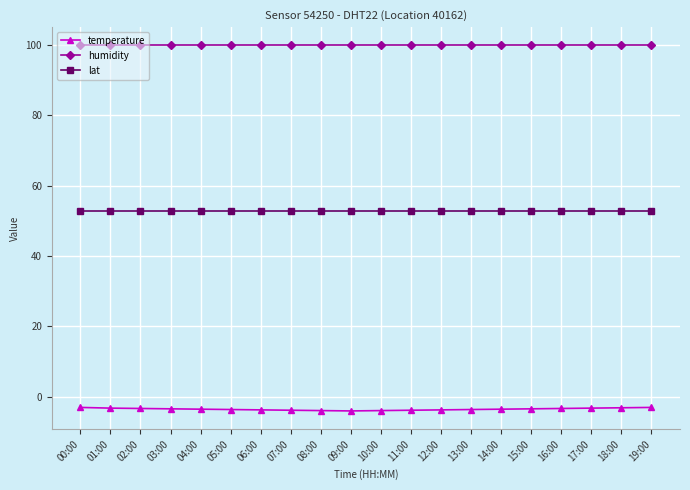

At 16:00, list the series in order from largest to smallest.

humidity, lat, temperature